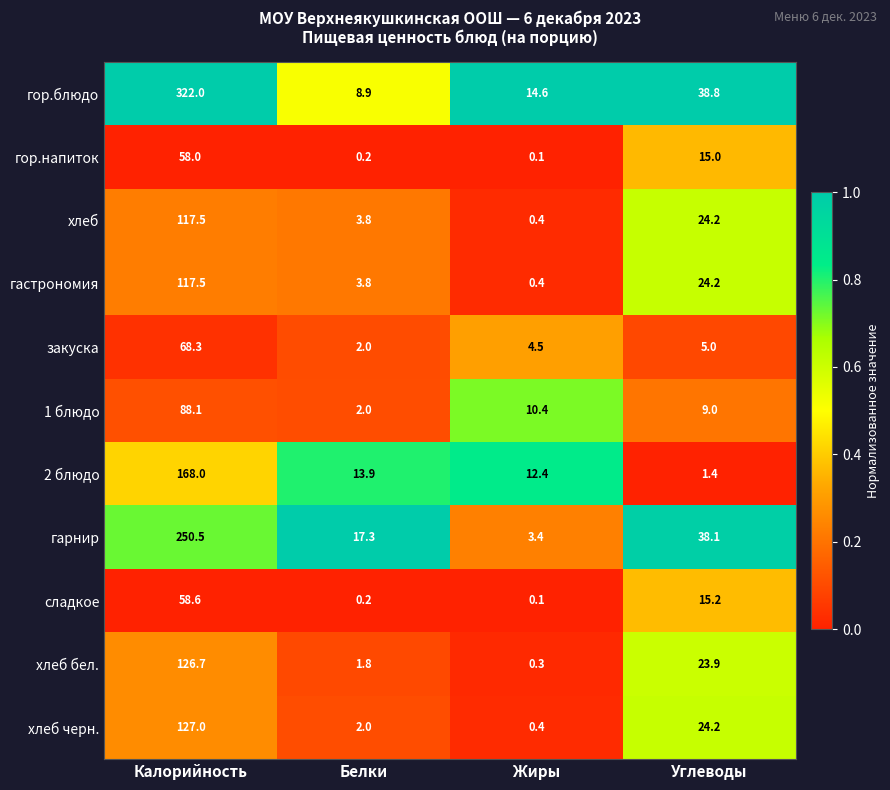

Read the хлеб черн. value at Жиры.

0.4